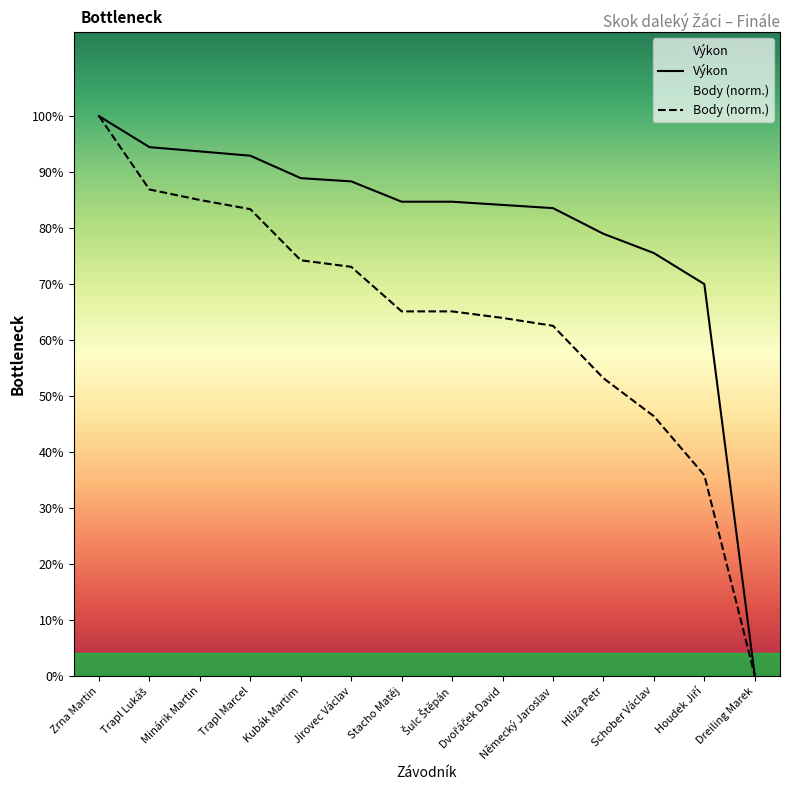

Is the value of Body (norm.) at Šulc Štěpán greater than the value of Výkon at Dreiling Marek?

Yes